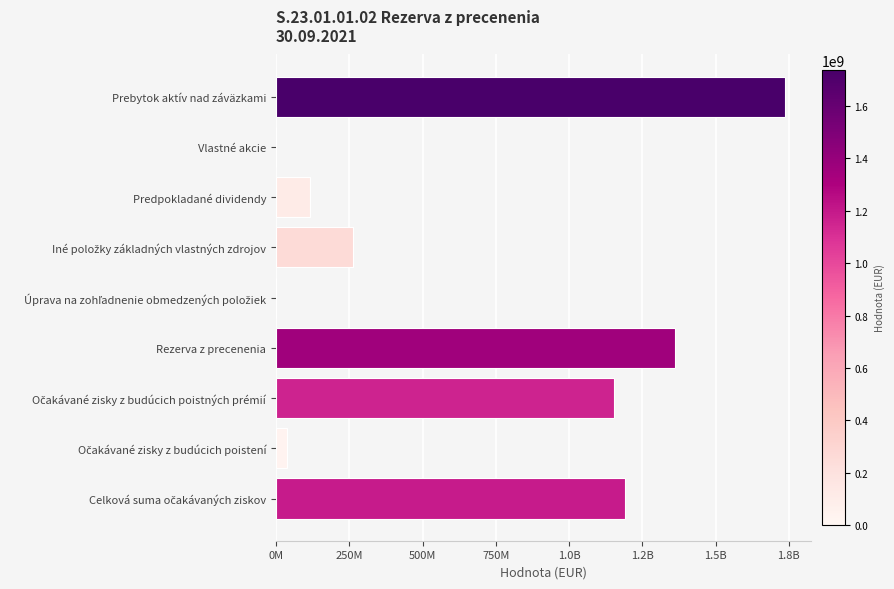

What is the difference between the second highest and second lowest values?

1358921932.2